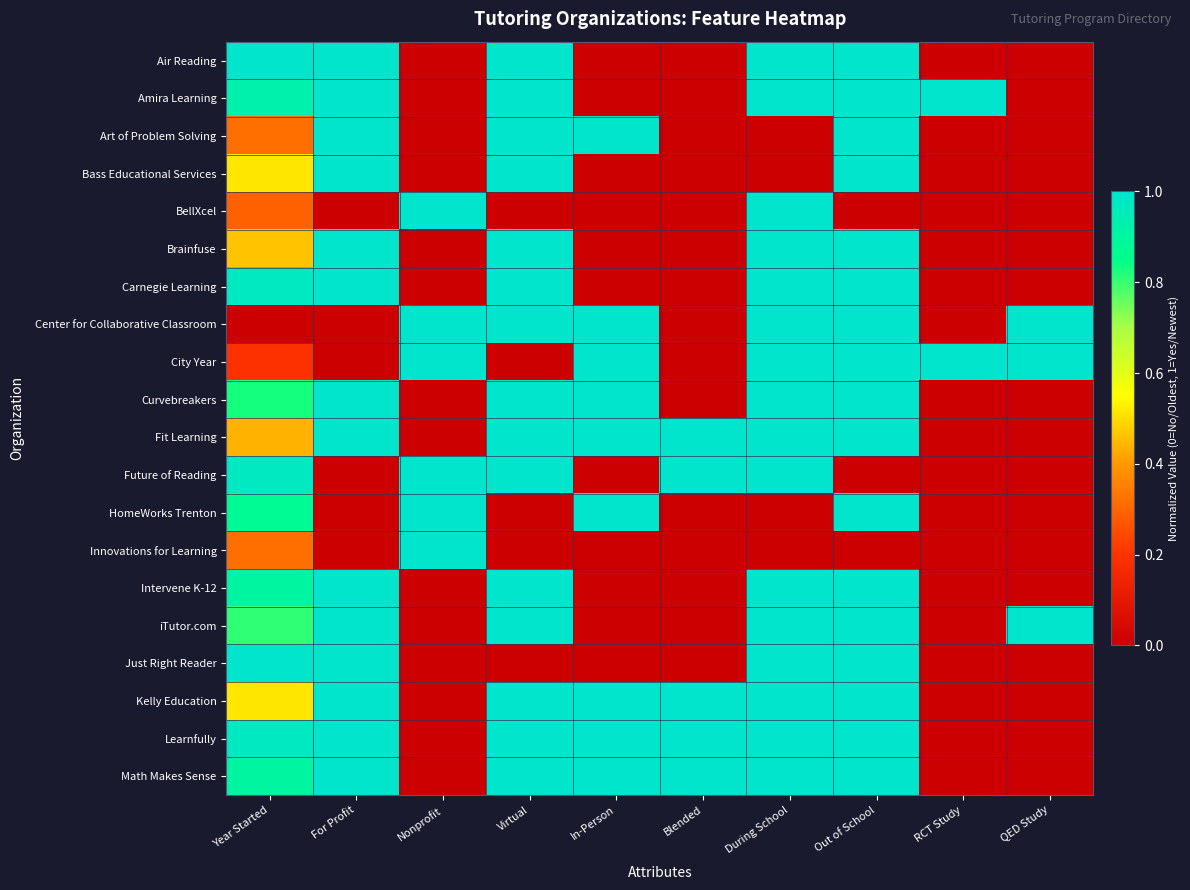

Reading right to left, what are all the values shown in this chart?

Air Reading: QED Study=0.0	RCT Study=0.0	Out of School=1.0	During School=1.0	Blended=0.0	In-Person=0.0	Virtual=1.0	Nonprofit=0.0	For Profit=1.0	Year Started=1.0
Amira Learning: QED Study=0.0	RCT Study=1.0	Out of School=1.0	During School=1.0	Blended=0.0	In-Person=0.0	Virtual=1.0	Nonprofit=0.0	For Profit=1.0	Year Started=0.9
Art of Problem Solving: QED Study=0.0	RCT Study=0.0	Out of School=1.0	During School=0.0	Blended=0.0	In-Person=1.0	Virtual=1.0	Nonprofit=0.0	For Profit=1.0	Year Started=0.3
Bass Educational Services: QED Study=0.0	RCT Study=0.0	Out of School=1.0	During School=0.0	Blended=0.0	In-Person=0.0	Virtual=1.0	Nonprofit=0.0	For Profit=1.0	Year Started=0.5
BellXcel: QED Study=0.0	RCT Study=0.0	Out of School=0.0	During School=1.0	Blended=0.0	In-Person=0.0	Virtual=0.0	Nonprofit=1.0	For Profit=0.0	Year Started=0.3
Brainfuse: QED Study=0.0	RCT Study=0.0	Out of School=1.0	During School=1.0	Blended=0.0	In-Person=0.0	Virtual=1.0	Nonprofit=0.0	For Profit=1.0	Year Started=0.5
Carnegie Learning: QED Study=0.0	RCT Study=0.0	Out of School=1.0	During School=1.0	Blended=0.0	In-Person=0.0	Virtual=1.0	Nonprofit=0.0	For Profit=1.0	Year Started=1.0
Center for Collaborative Classroom: QED Study=1.0	RCT Study=0.0	Out of School=1.0	During School=1.0	Blended=0.0	In-Person=1.0	Virtual=1.0	Nonprofit=1.0	For Profit=0.0	Year Started=0.0
City Year: QED Study=1.0	RCT Study=1.0	Out of School=1.0	During School=1.0	Blended=0.0	In-Person=1.0	Virtual=0.0	Nonprofit=1.0	For Profit=0.0	Year Started=0.2
Curvebreakers: QED Study=0.0	RCT Study=0.0	Out of School=1.0	During School=1.0	Blended=0.0	In-Person=1.0	Virtual=1.0	Nonprofit=0.0	For Profit=1.0	Year Started=0.8
Fit Learning: QED Study=0.0	RCT Study=0.0	Out of School=1.0	During School=1.0	Blended=1.0	In-Person=1.0	Virtual=1.0	Nonprofit=0.0	For Profit=1.0	Year Started=0.4
Future of Reading: QED Study=0.0	RCT Study=0.0	Out of School=0.0	During School=1.0	Blended=1.0	In-Person=0.0	Virtual=1.0	Nonprofit=1.0	For Profit=0.0	Year Started=1.0
HomeWorks Trenton: QED Study=0.0	RCT Study=0.0	Out of School=1.0	During School=0.0	Blended=0.0	In-Person=1.0	Virtual=0.0	Nonprofit=1.0	For Profit=0.0	Year Started=0.9
Innovations for Learning: QED Study=0.0	RCT Study=0.0	Out of School=0.0	During School=0.0	Blended=0.0	In-Person=0.0	Virtual=0.0	Nonprofit=1.0	For Profit=0.0	Year Started=0.3
Intervene K-12: QED Study=0.0	RCT Study=0.0	Out of School=1.0	During School=1.0	Blended=0.0	In-Person=0.0	Virtual=1.0	Nonprofit=0.0	For Profit=1.0	Year Started=0.9
iTutor.com: QED Study=1.0	RCT Study=0.0	Out of School=1.0	During School=1.0	Blended=0.0	In-Person=0.0	Virtual=1.0	Nonprofit=0.0	For Profit=1.0	Year Started=0.8
Just Right Reader: QED Study=0.0	RCT Study=0.0	Out of School=1.0	During School=1.0	Blended=0.0	In-Person=0.0	Virtual=0.0	Nonprofit=0.0	For Profit=1.0	Year Started=1.0
Kelly Education: QED Study=0.0	RCT Study=0.0	Out of School=1.0	During School=1.0	Blended=1.0	In-Person=1.0	Virtual=1.0	Nonprofit=0.0	For Profit=1.0	Year Started=0.5
Learnfully: QED Study=0.0	RCT Study=0.0	Out of School=1.0	During School=1.0	Blended=1.0	In-Person=1.0	Virtual=1.0	Nonprofit=0.0	For Profit=1.0	Year Started=1.0
Math Makes Sense: QED Study=0.0	RCT Study=0.0	Out of School=1.0	During School=1.0	Blended=1.0	In-Person=1.0	Virtual=1.0	Nonprofit=0.0	For Profit=1.0	Year Started=0.9